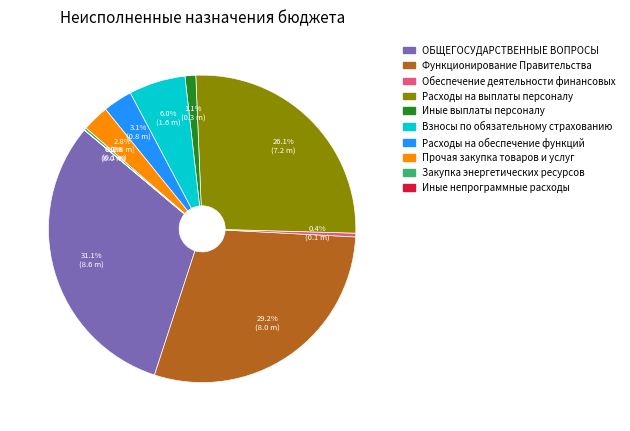

What is the largest slice in the pie chart?

ОБЩЕГОСУДАРСТВЕННЫЕ ВОПРОСЫ